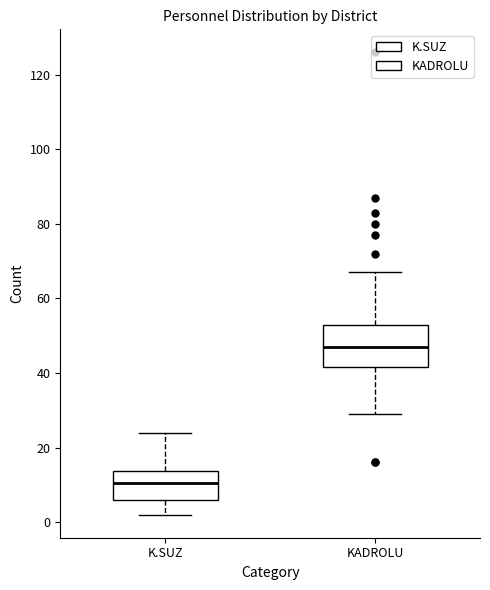

Which box has the highest median line?

KADROLU